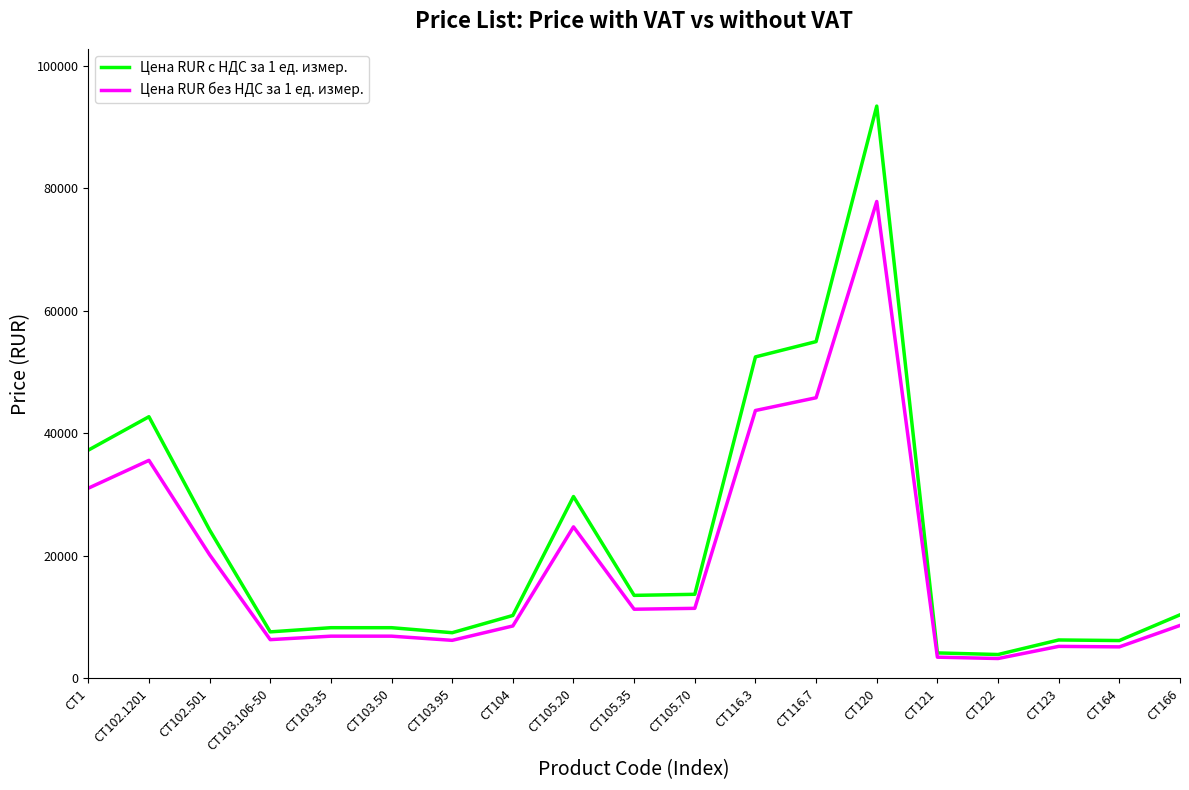

Rank the series by their maximum value, from lowest to highest.

Цена RUR без НДС за 1 ед. измер., Цена RUR с НДС за 1 ед. измер.